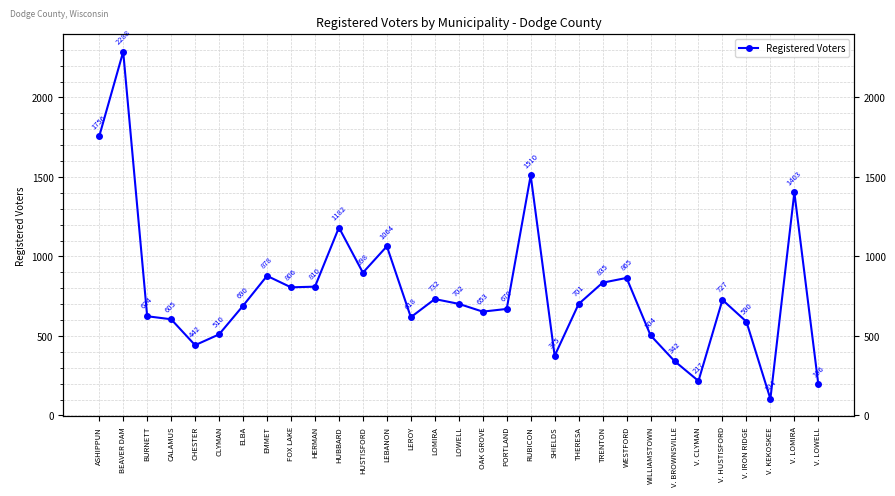

Count the number of categories in the chart.

31